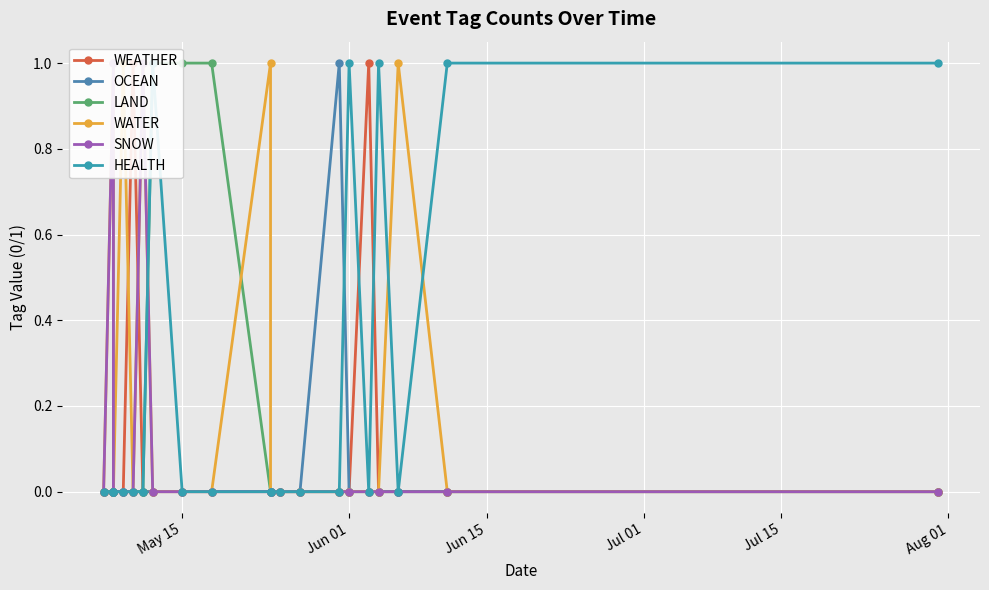

What are all the series names shown in the legend?

WEATHER, OCEAN, LAND, WATER, SNOW, HEALTH